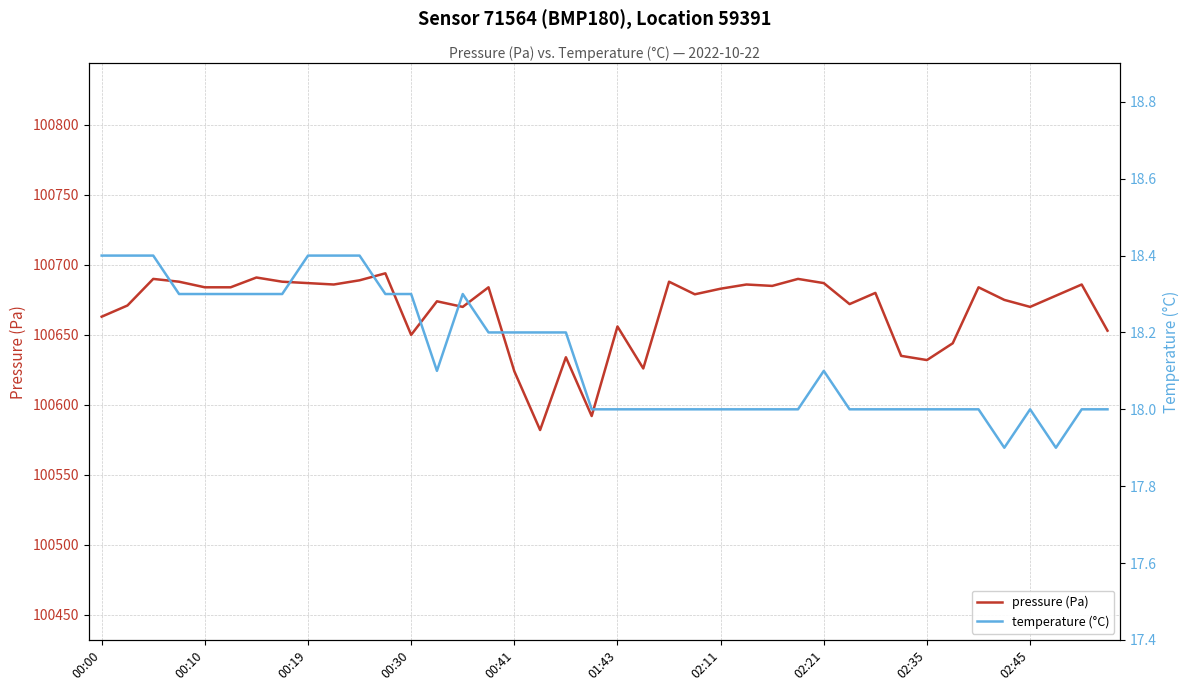

True or false: pressure (Pa) has a value of 153273.6 at 17.

False